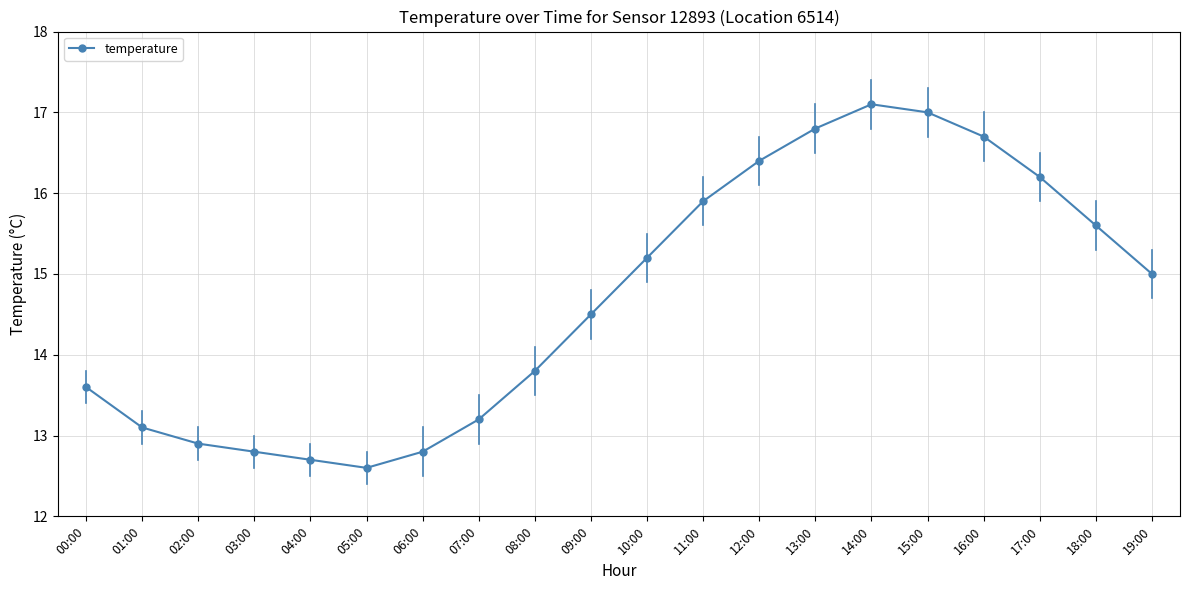

True or false: there are more than 0 points higher than both neighbors.

True